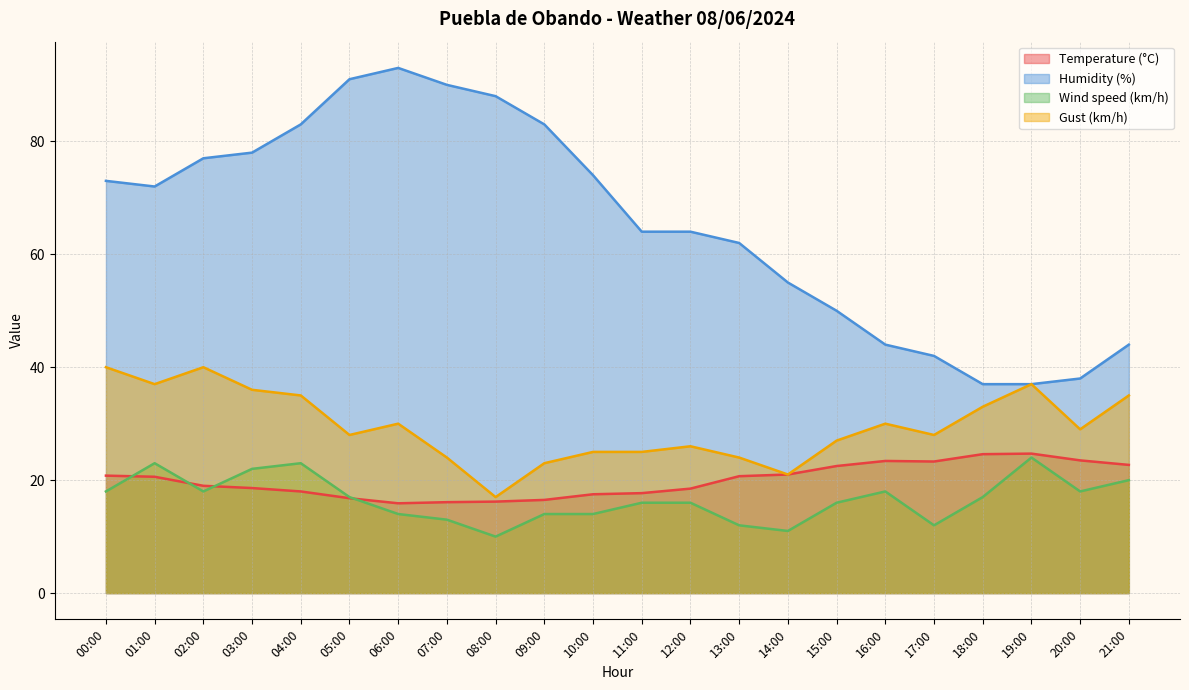

True or false: Humidity (%) and Gust (km/h) intersect in this chart.

False